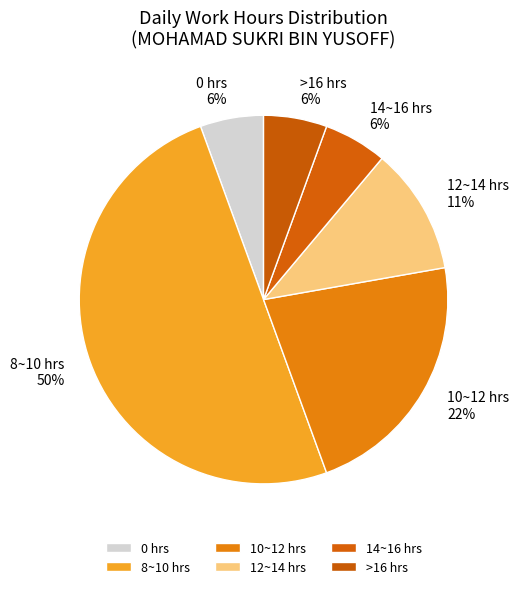

Does 14~16 hrs account for over 50% of the chart?

No